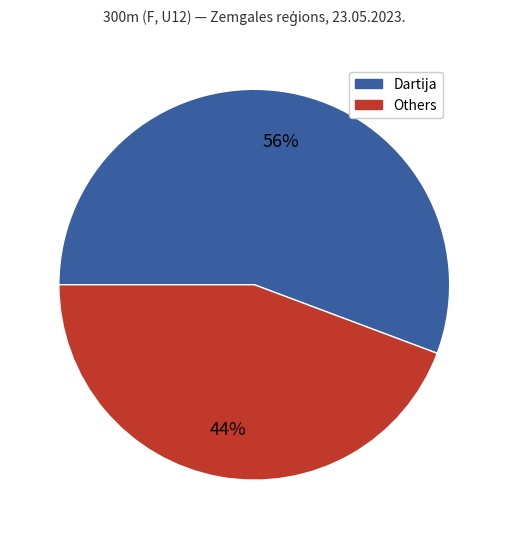

To the nearest percent, what is the average slice percentage?

50%